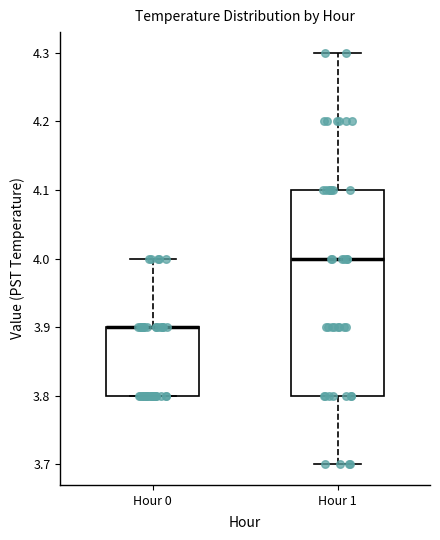

Reading left to right, read every box against the y-axis: the position of its median line, the range the box covers, and the ends of its whiskers. The values are not printed on the chart, so give them approximately, as read against the axis.

Hour 0: median 3.9 (drawn on the box's upper edge), box 3.8 to 3.9, whiskers 3.8 to 4.0
Hour 1: median 4.0, box 3.8 to 4.1, whiskers 3.7 to 4.3